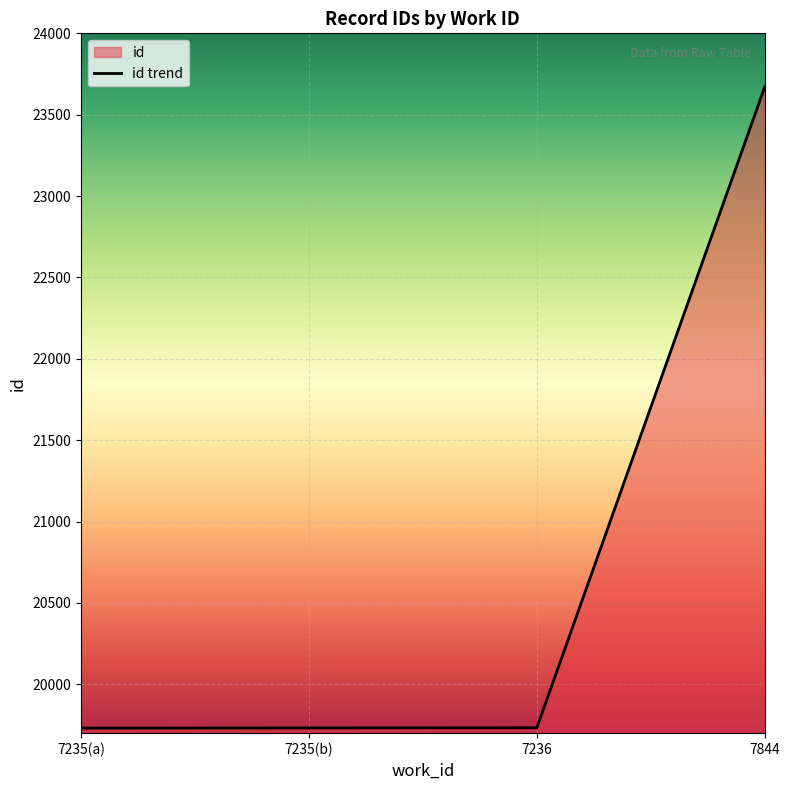

At which label is the value closest to 21700?

7236